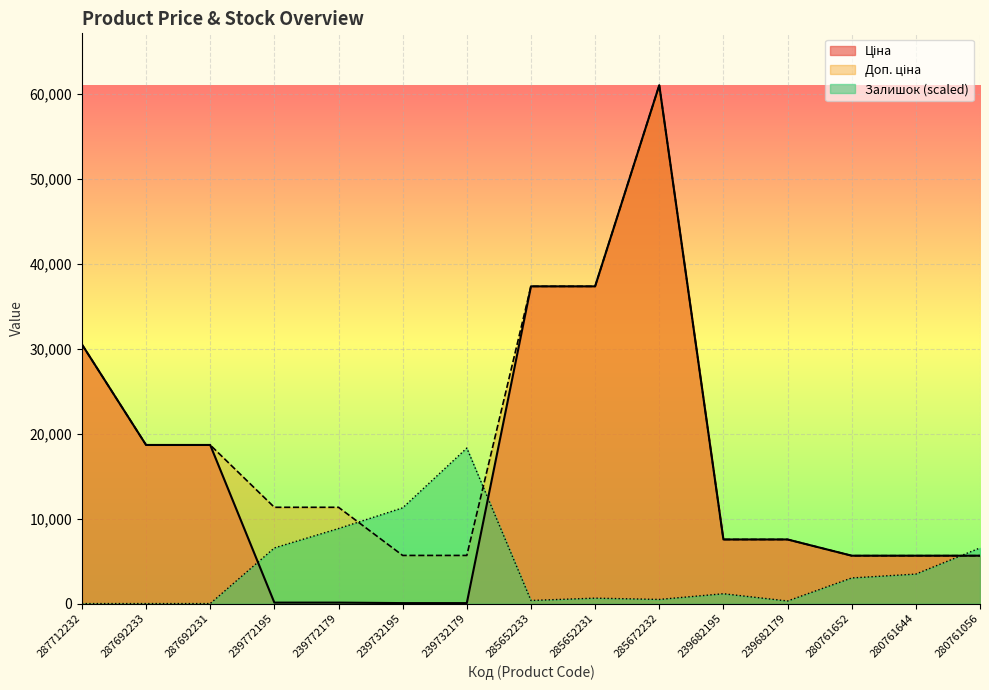

In Залишок, how many points are lower than both neighbors (excluding endpoints)?

3